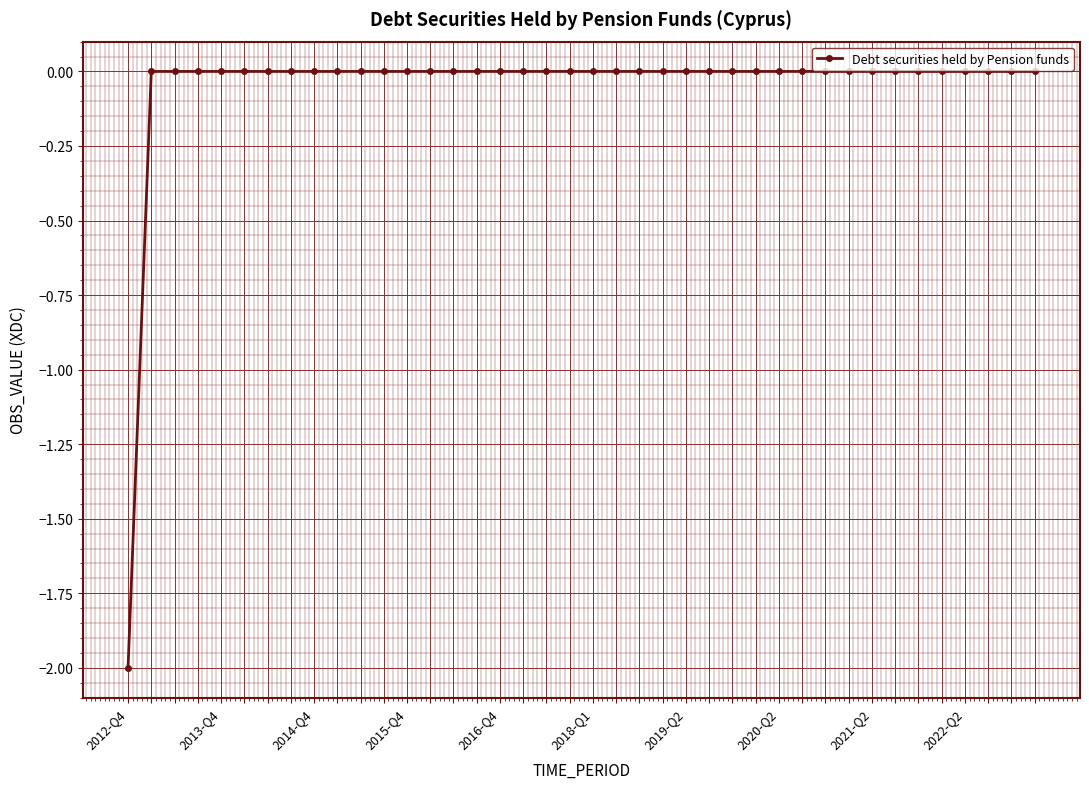

What is the minimum value shown in the chart?

-2.0